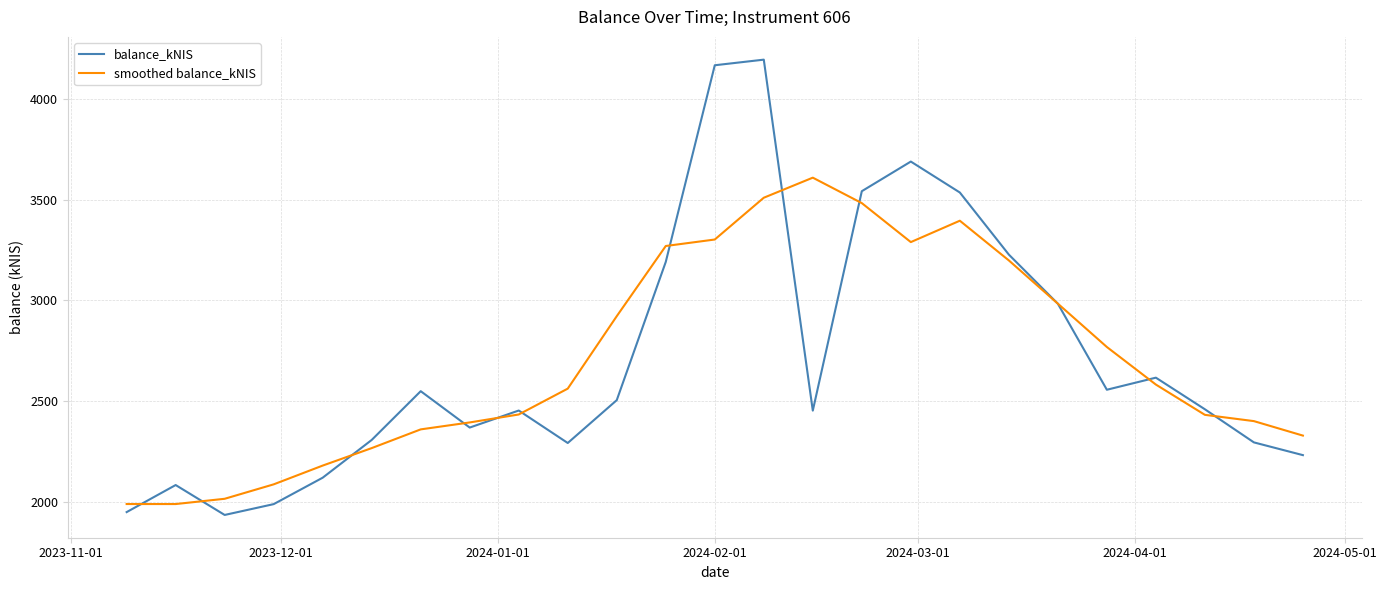

What is the lowest value of the smoothed balance_kNIS series?

1989.4